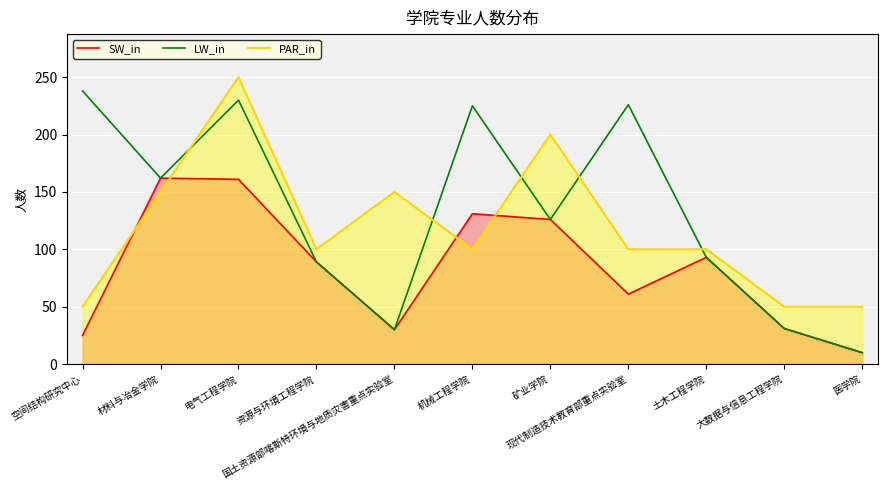

Which series has the widest spread of values?

LW_in